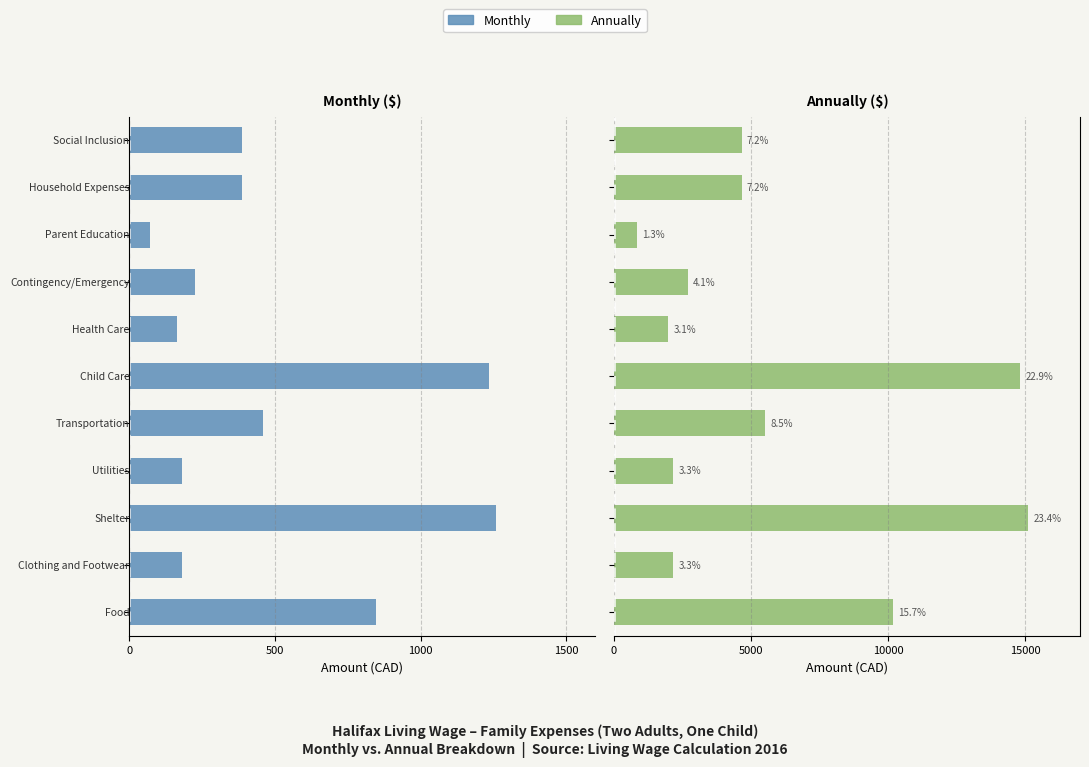

At 6, list the series in order from smallest to largest.

Monthly, Annually